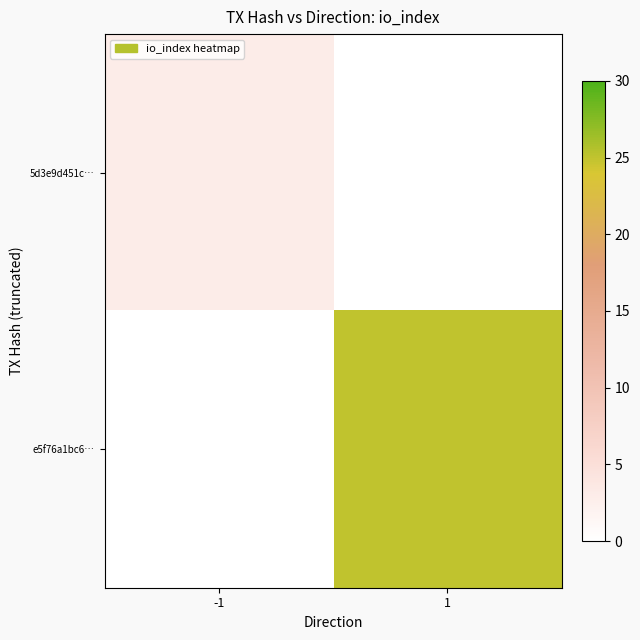

List the series in order of their overall mean, highest first.

e5f76a1bc6…, 5d3e9d451c…